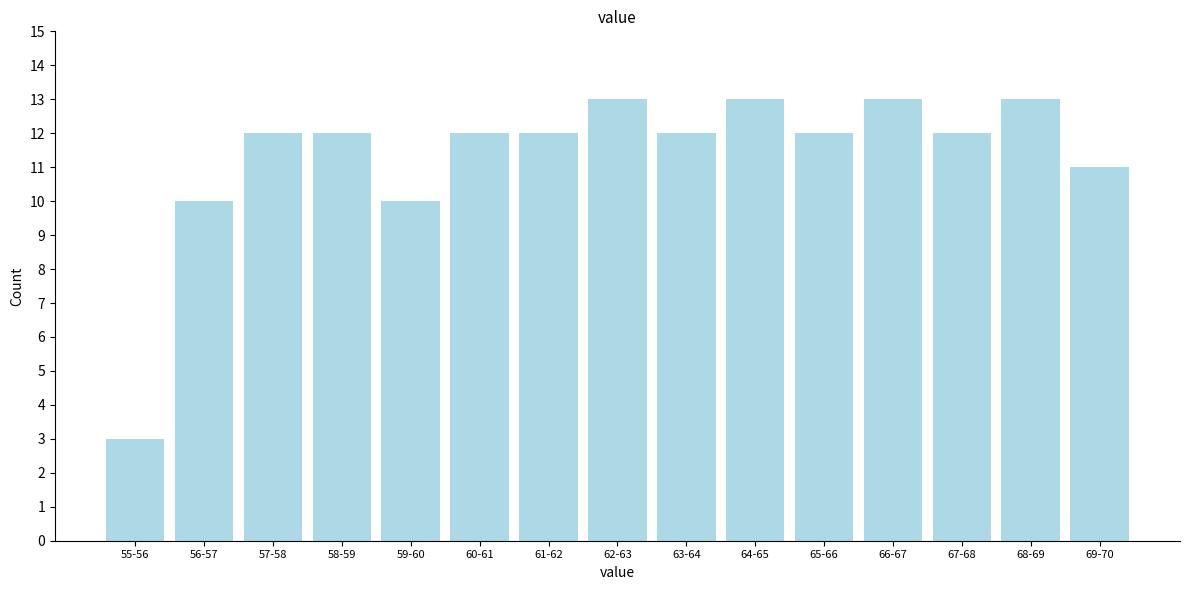

Reading right to left, transcribe all the data shown in this chart.

69-70=11	68-69=13	67-68=12	66-67=13	65-66=12	64-65=13	63-64=12	62-63=13	61-62=12	60-61=12	59-60=10	58-59=12	57-58=12	56-57=10	55-56=3